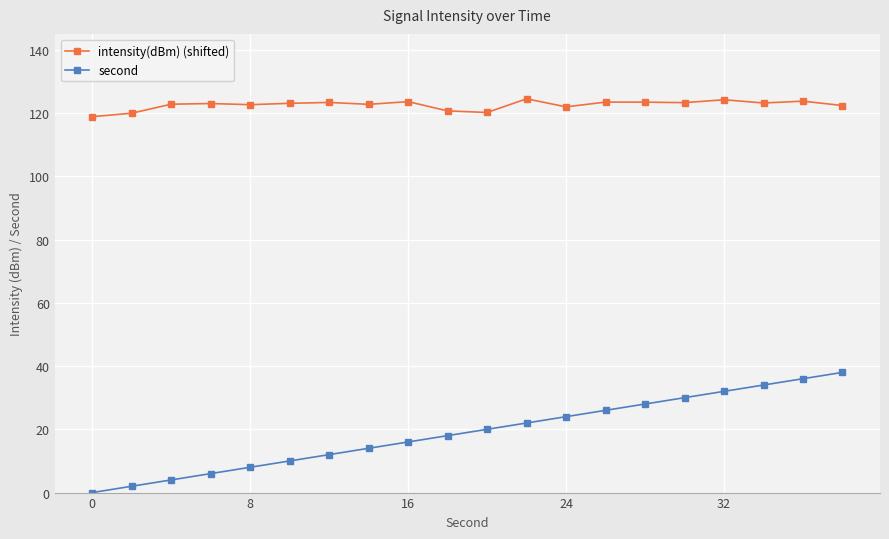

True or false: intensity(dBm) (shifted) and second intersect in this chart.

False